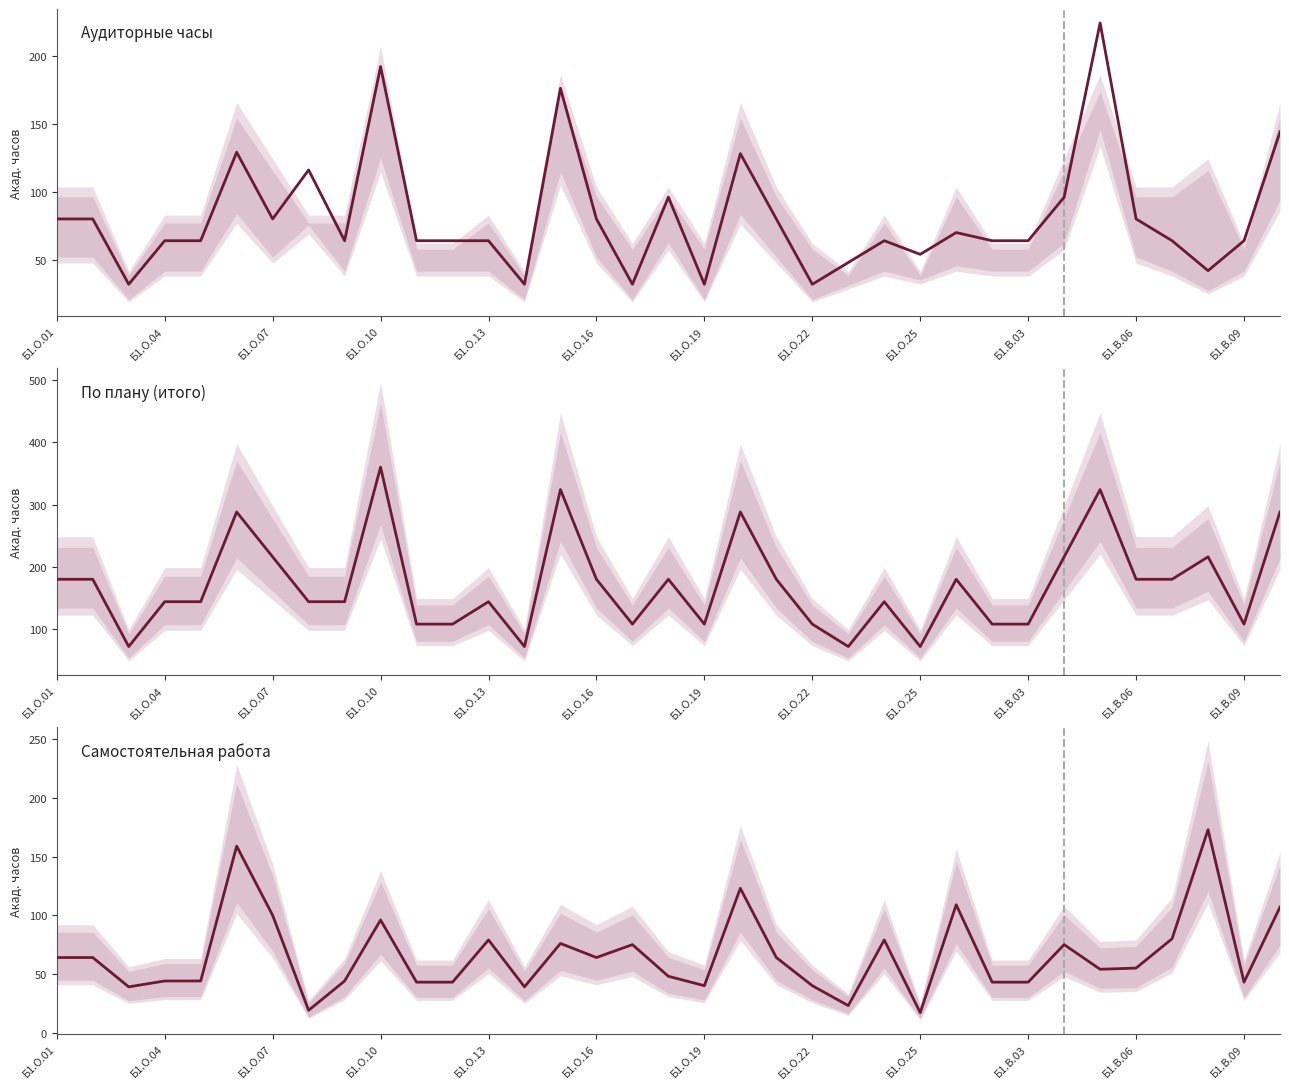

Does the chart display data point markers on the line(s)?

No